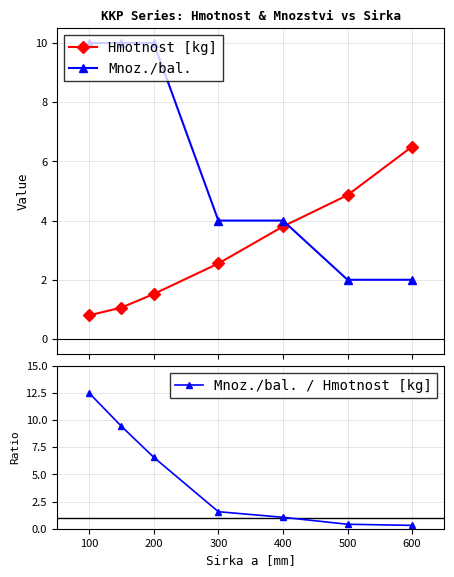

What is the total value across all series at 500?

7.3